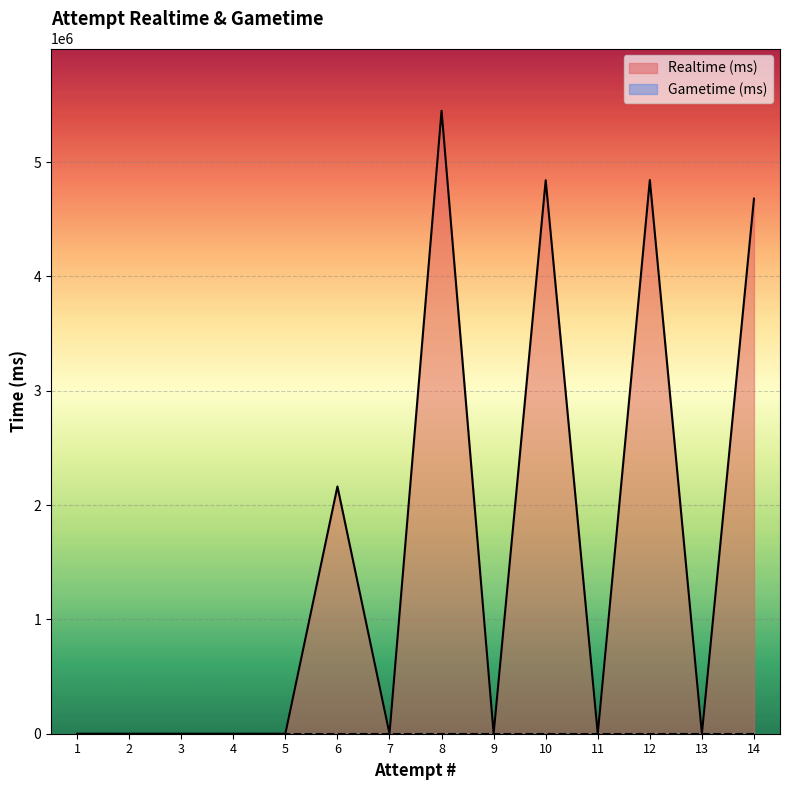

The value of Realtime (ms) at 1 is 2666865. True or false?

False